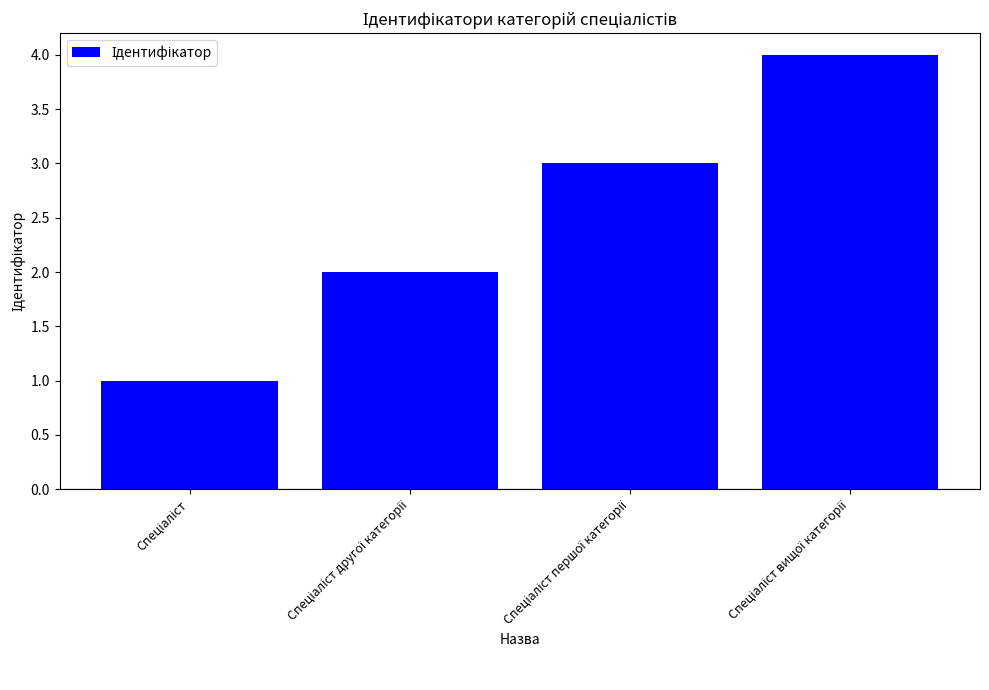

What is the difference between the maximum and minimum values?

3